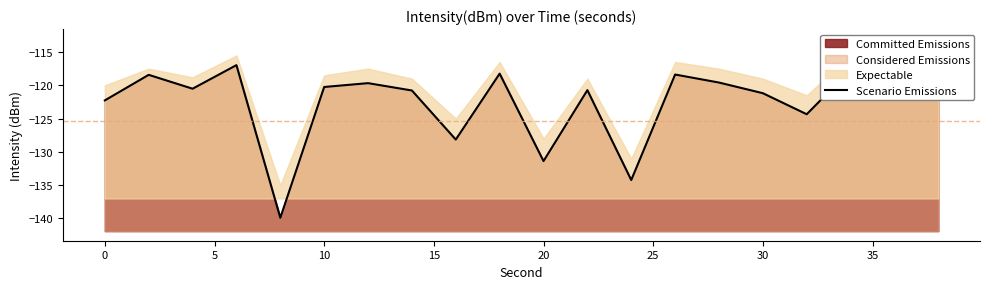

Reading left to right, list all the values displayed in this chart.

-122.3	-118.4	-120.5	-117.0	-139.9	-120.3	-119.7	-120.8	-128.2	-118.2	-131.4	-120.7	-134.2	-118.4	-119.6	-121.2	-124.3	-117.7	-114.9	-120.2